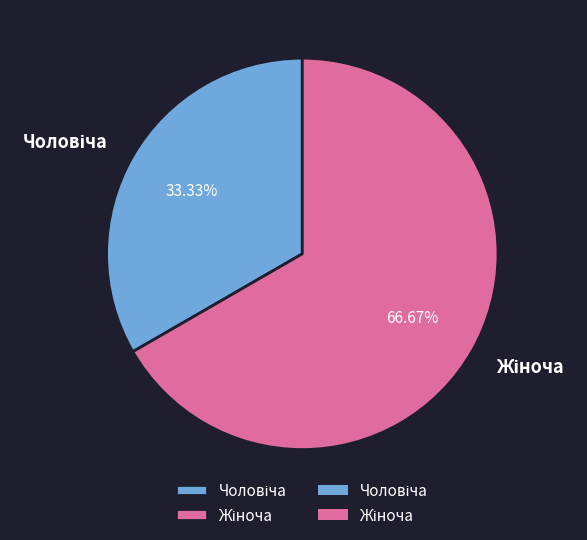

Does any single category account for the majority?

Yes